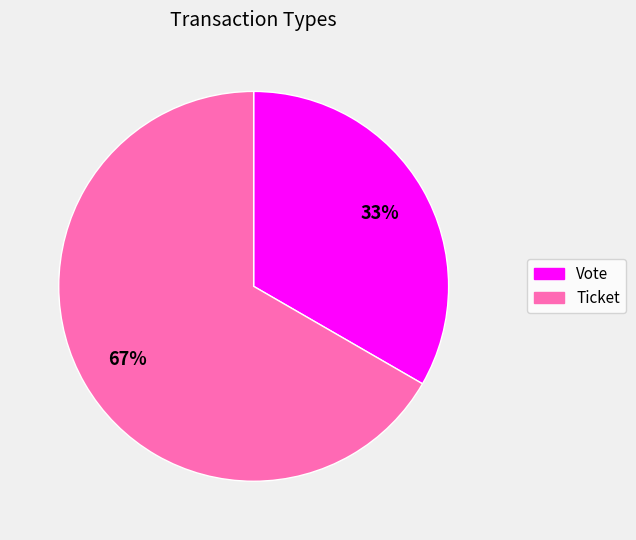

Rank the categories by value from lowest to highest.

Vote, Ticket